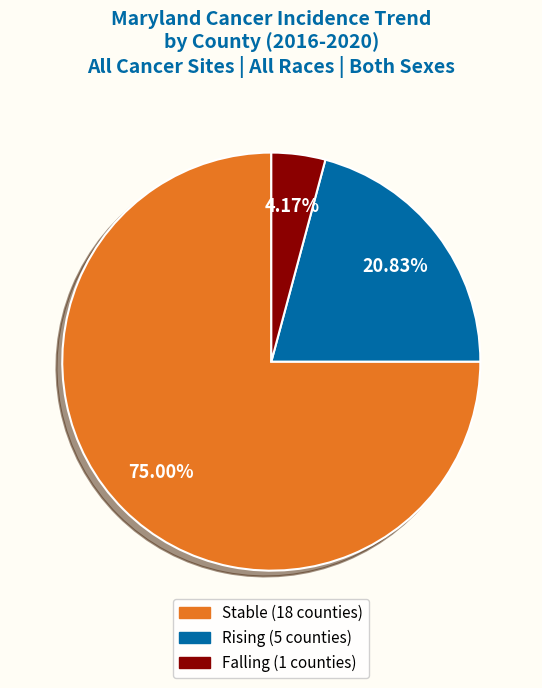

Does any single category account for the majority?

Yes